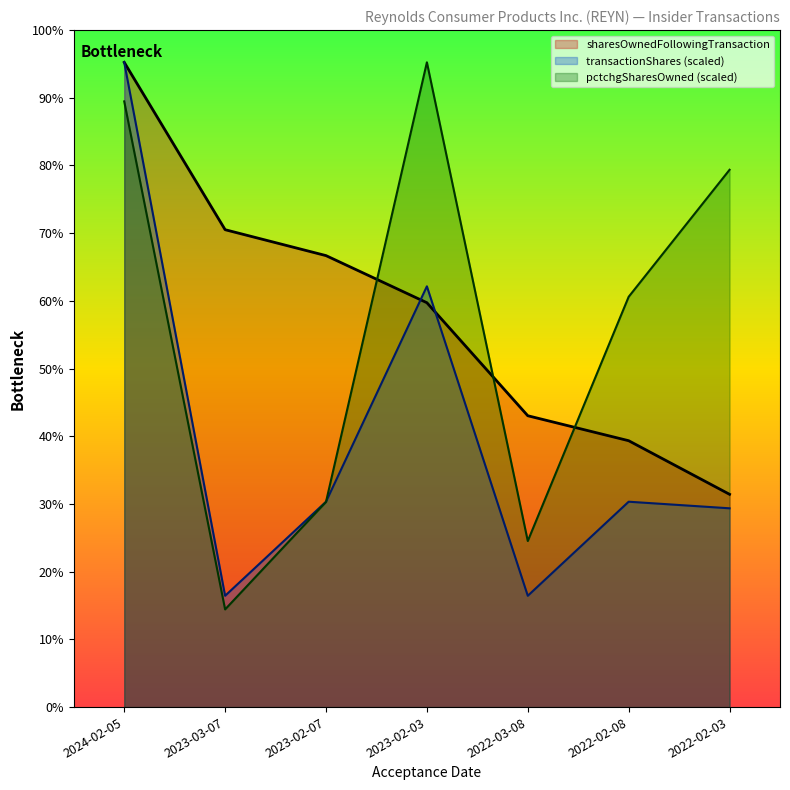

At which label does sharesOwnedFollowingTransaction reach its minimum?

2022-02-03